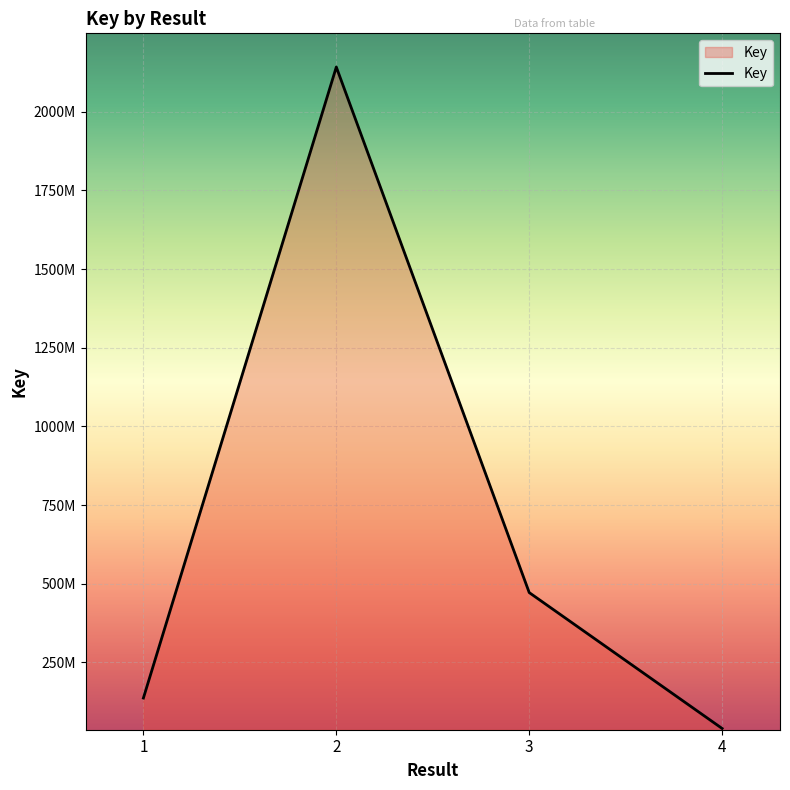

Where does the data first go above 471570361?

2